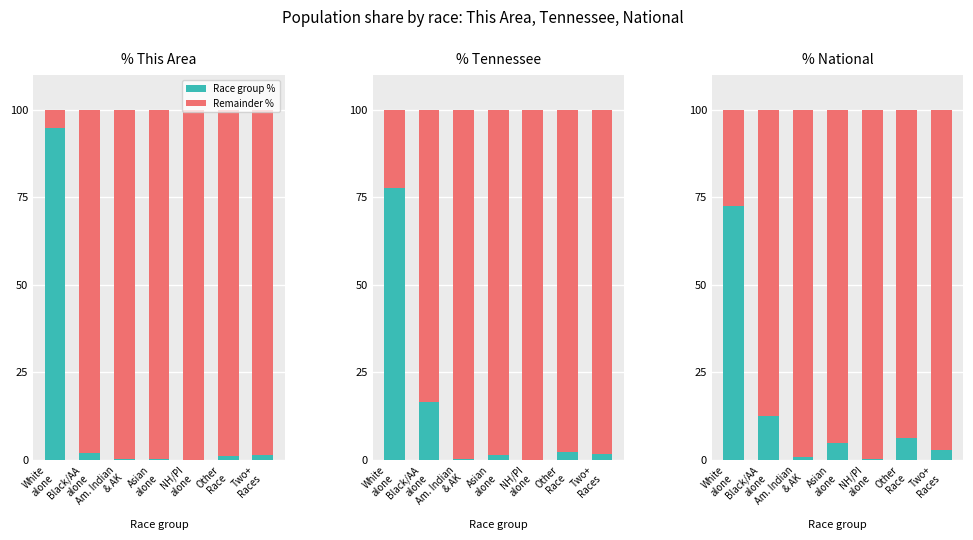

What is the total value across all series at Two+
Races?

100.0